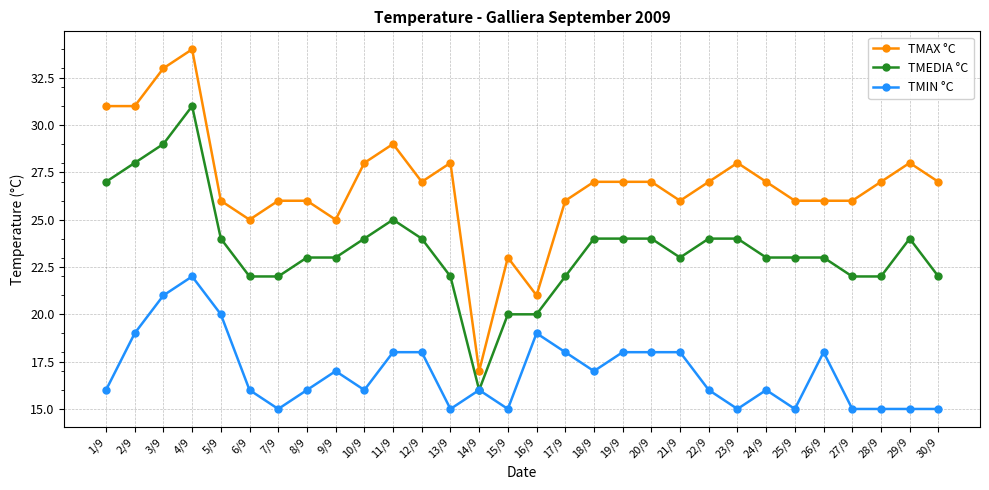

What is the greatest value displayed?

34